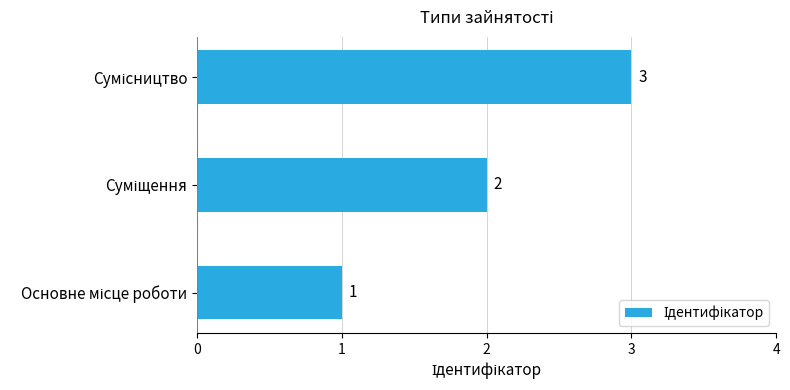

What is the greatest value displayed?

3